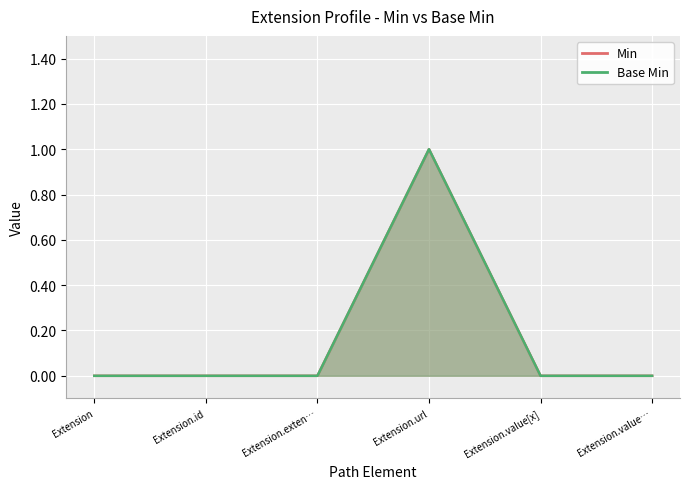

True or false: Min and Base Min cross at least once.

False